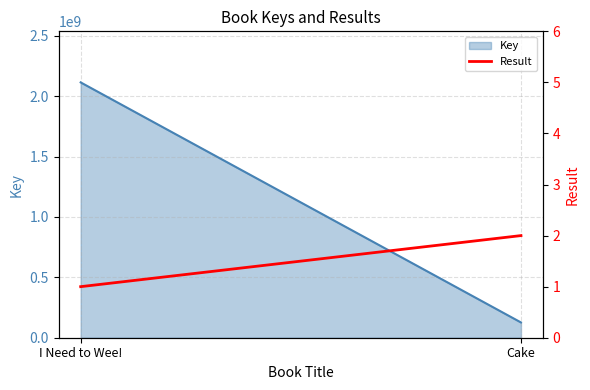

At which category is the sum across all series the highest?

I Need to Wee!